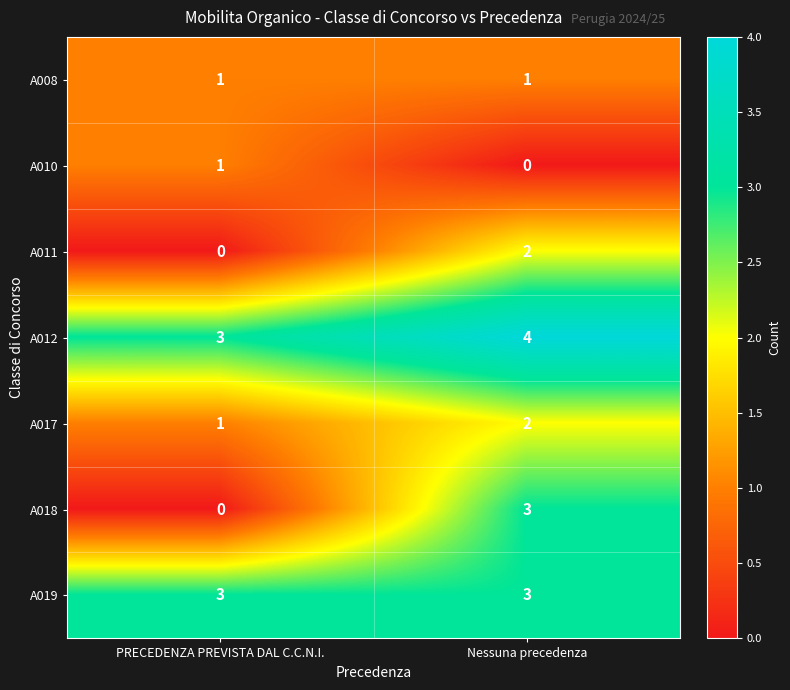

Is the value of A011 at Nessuna precedenza greater than the value of A017 at PRECEDENZA PREVISTA DAL C.C.N.I.?

Yes